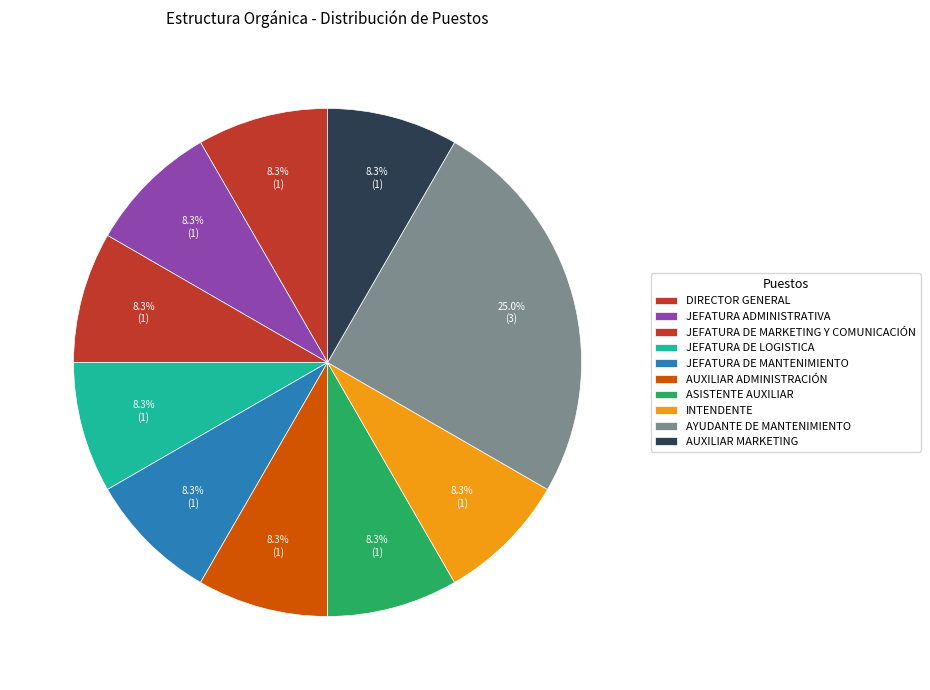

Which has a higher value, AUXILIAR MARKETING or JEFATURA DE MANTENIMIENTO?

AUXILIAR MARKETING